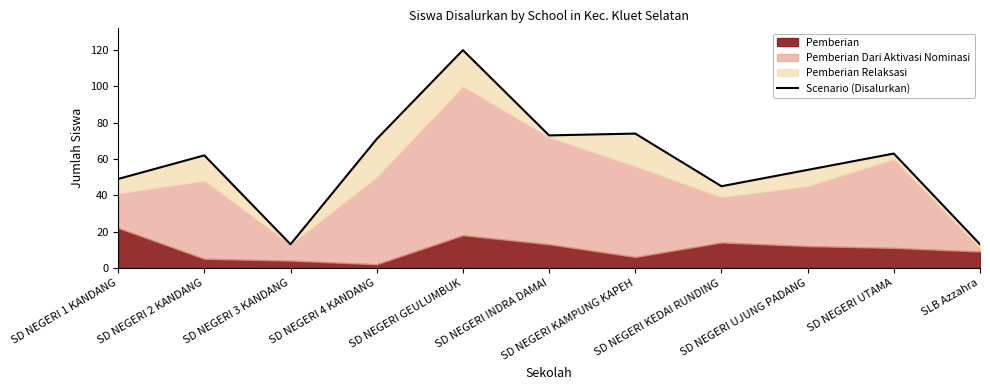

List the labels in order of value, smallest first.

SD NEGERI 3 KANDANG, SLB Azzahra, SD NEGERI KEDAI RUNDING, SD NEGERI 1 KANDANG, SD NEGERI UJUNG PADANG, SD NEGERI 2 KANDANG, SD NEGERI UTAMA, SD NEGERI 4 KANDANG, SD NEGERI INDRA DAMAI, SD NEGERI KAMPUNG KAPEH, SD NEGERI GEULUMBUK